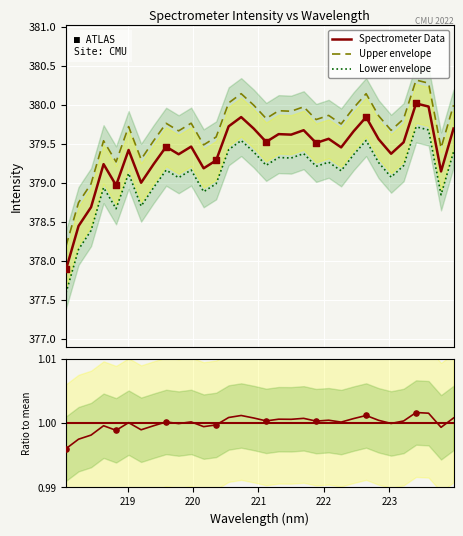

What is the change in value from 221.3083 to 223.5987?

+0.4